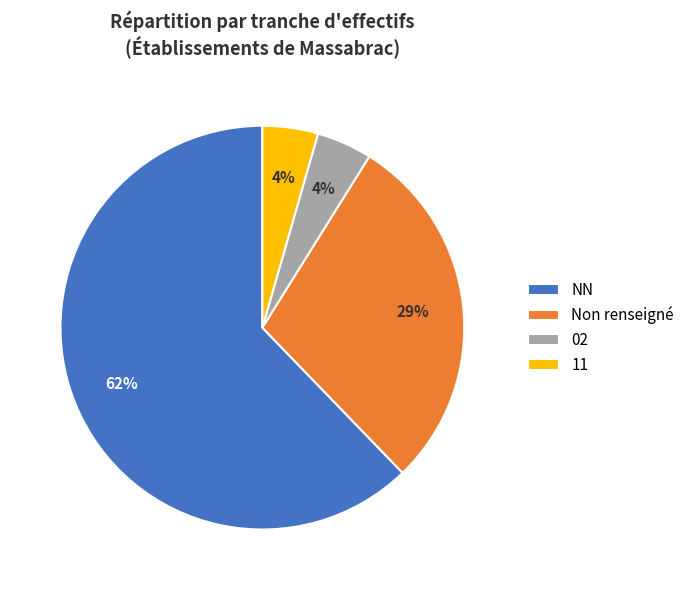

True or false: Non renseigné accounts for 29% of the total.

True